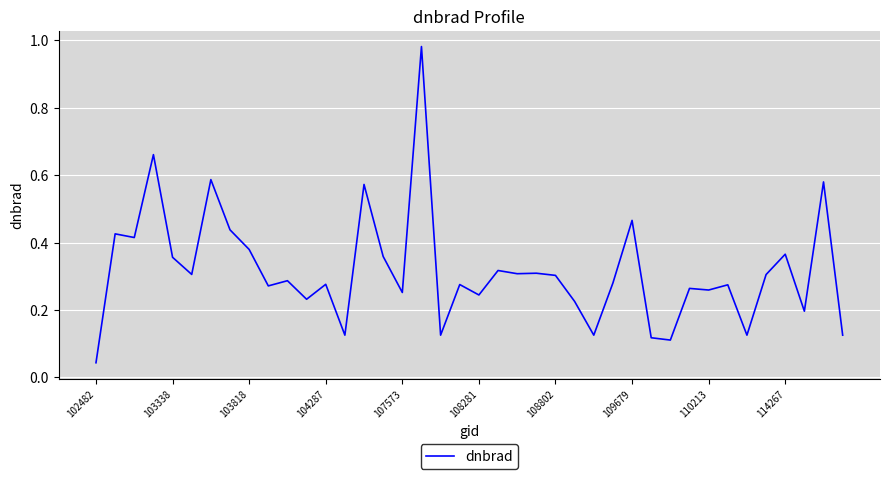

What is the sum of all values?

12.7